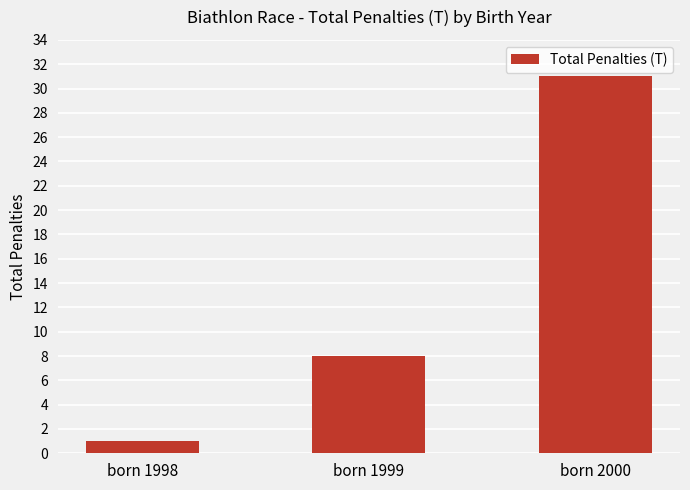

Count the values in the range 1 to 31.

3